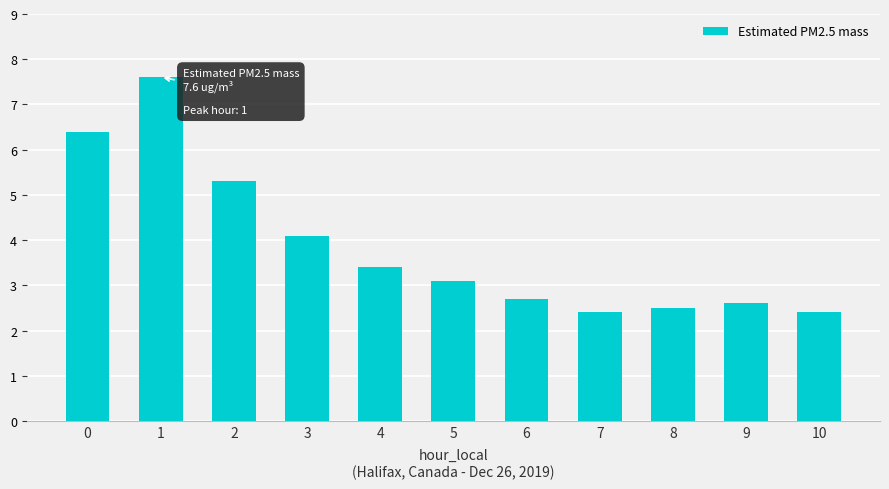

What is the difference between the second highest and minimum values?

4.0